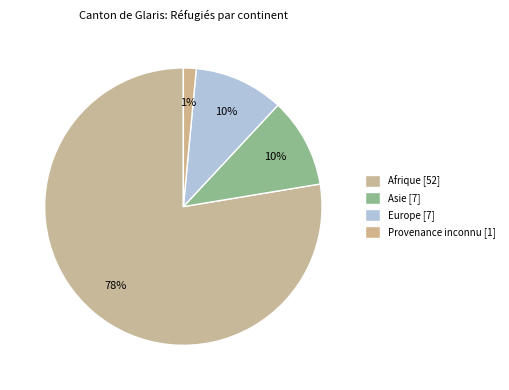

How many slices are in this pie chart?

4